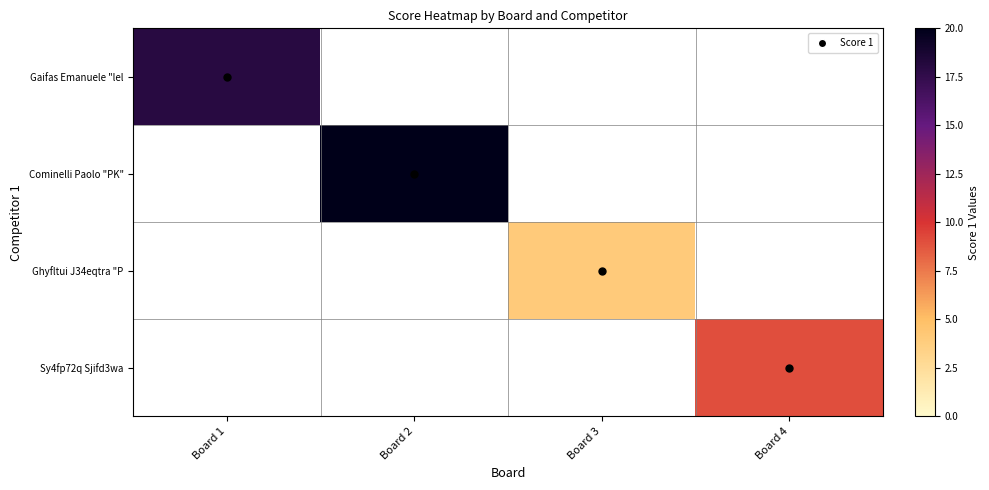

At which category does the chart reach its minimum across all series?

Board 3